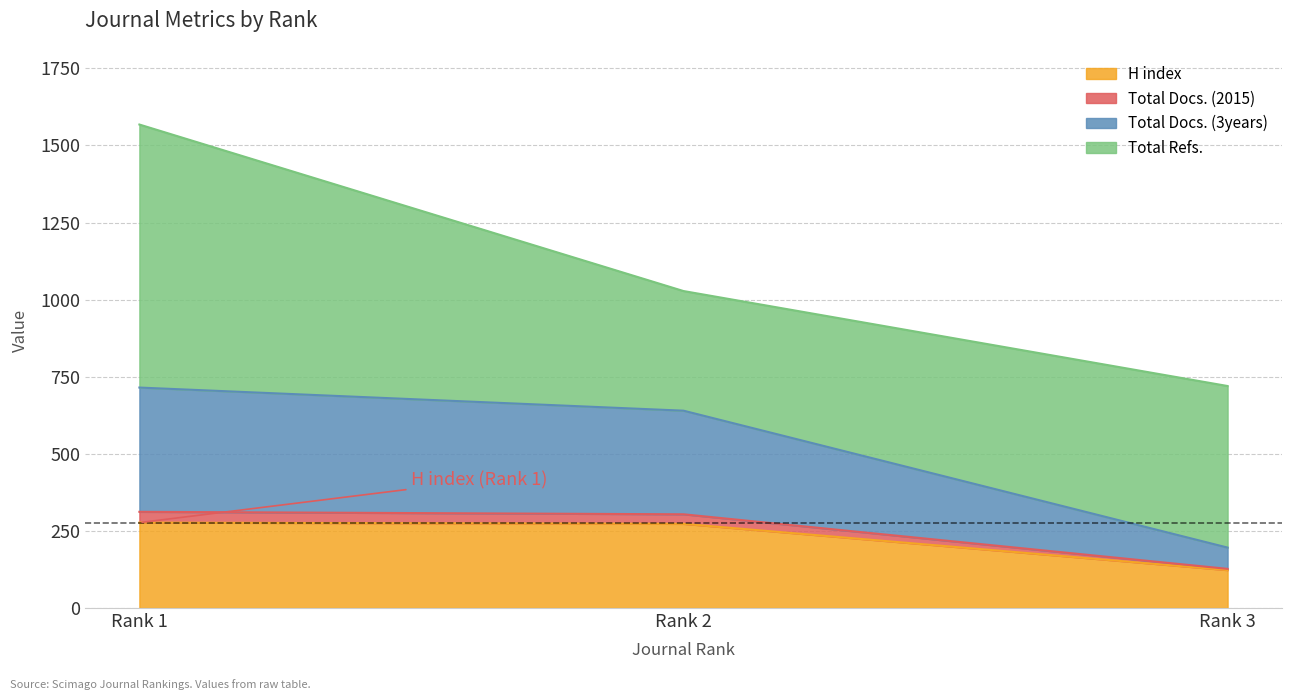

Which category has the lowest value in the H index series?

Rank 3